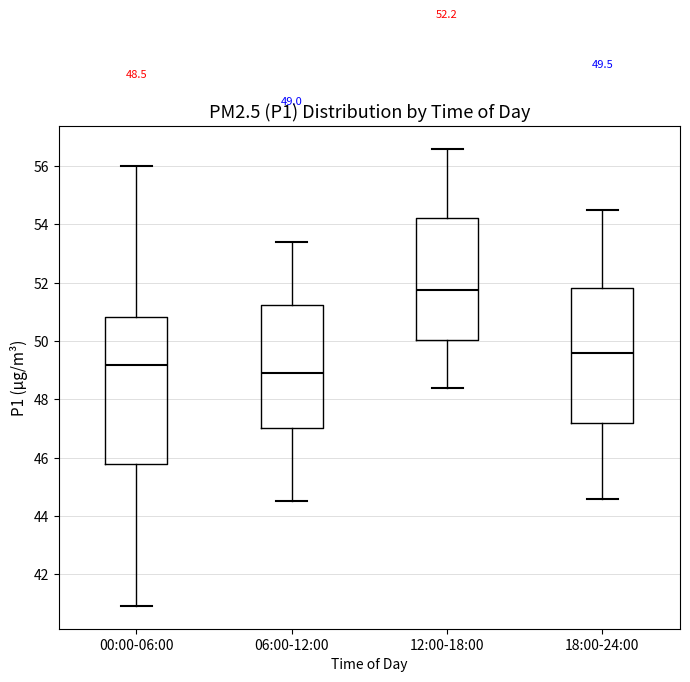

Which box is the tallest, from its lower edge to its upper edge?

00:00-06:00